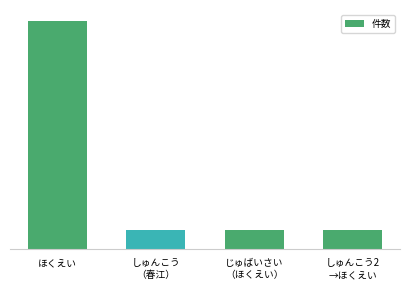

The value at じゅばいさい
（ほくえい） is 1. True or false?

True